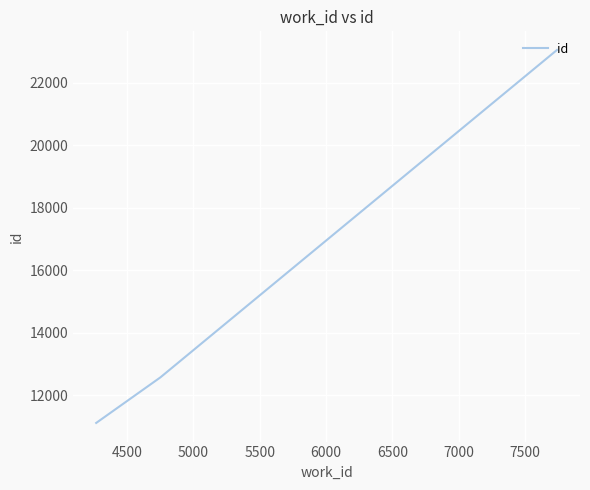

What is the smallest value displayed?

11116